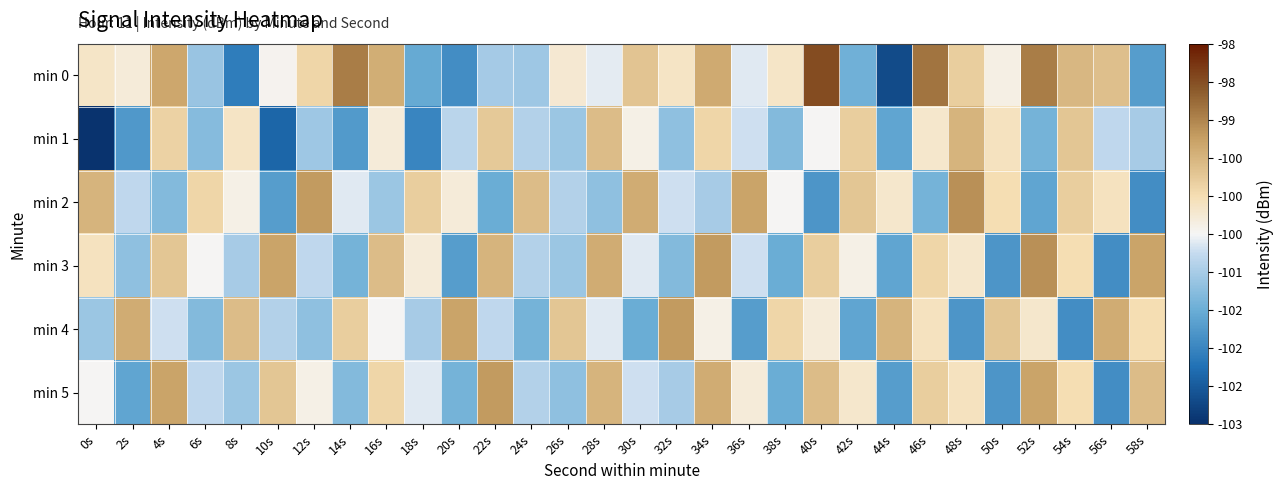

Which has a higher value, 50s or 0s?

0s